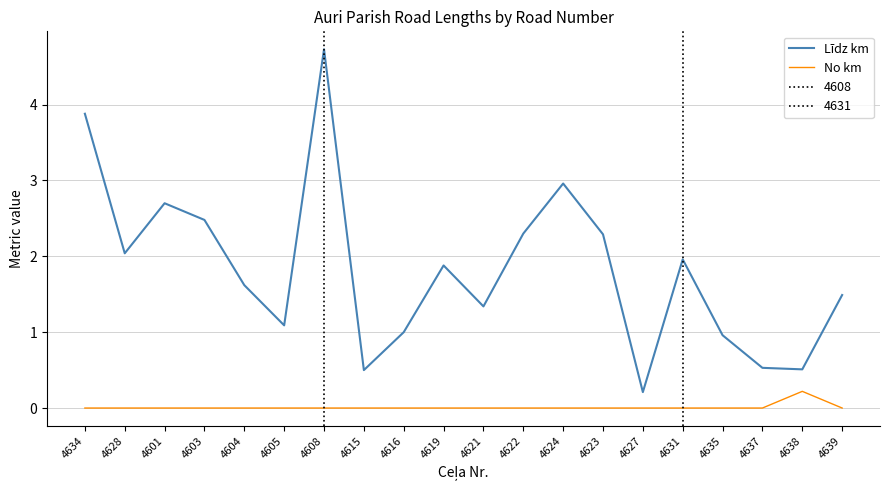

At which label does Līdz km reach its peak?

4608